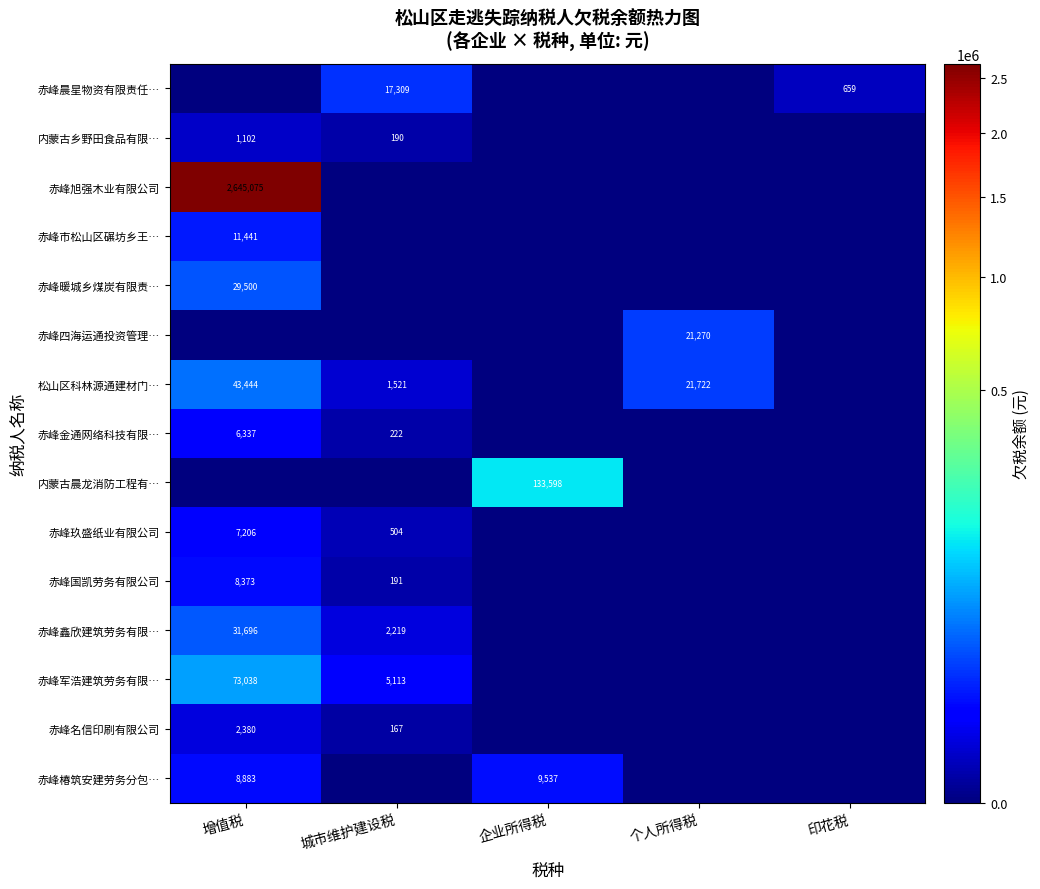

Is the value of 赤峰四海运通投资管理… at 个人所得税 greater than the value of 内蒙古乡野田食品有限… at 城市维护建设税?

Yes